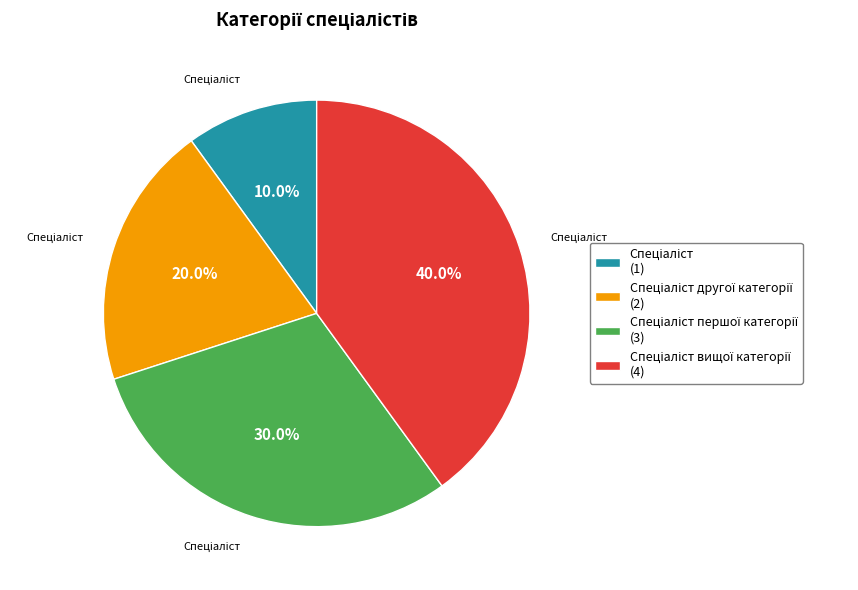

Is there any slice that represents more than half of the pie?

No